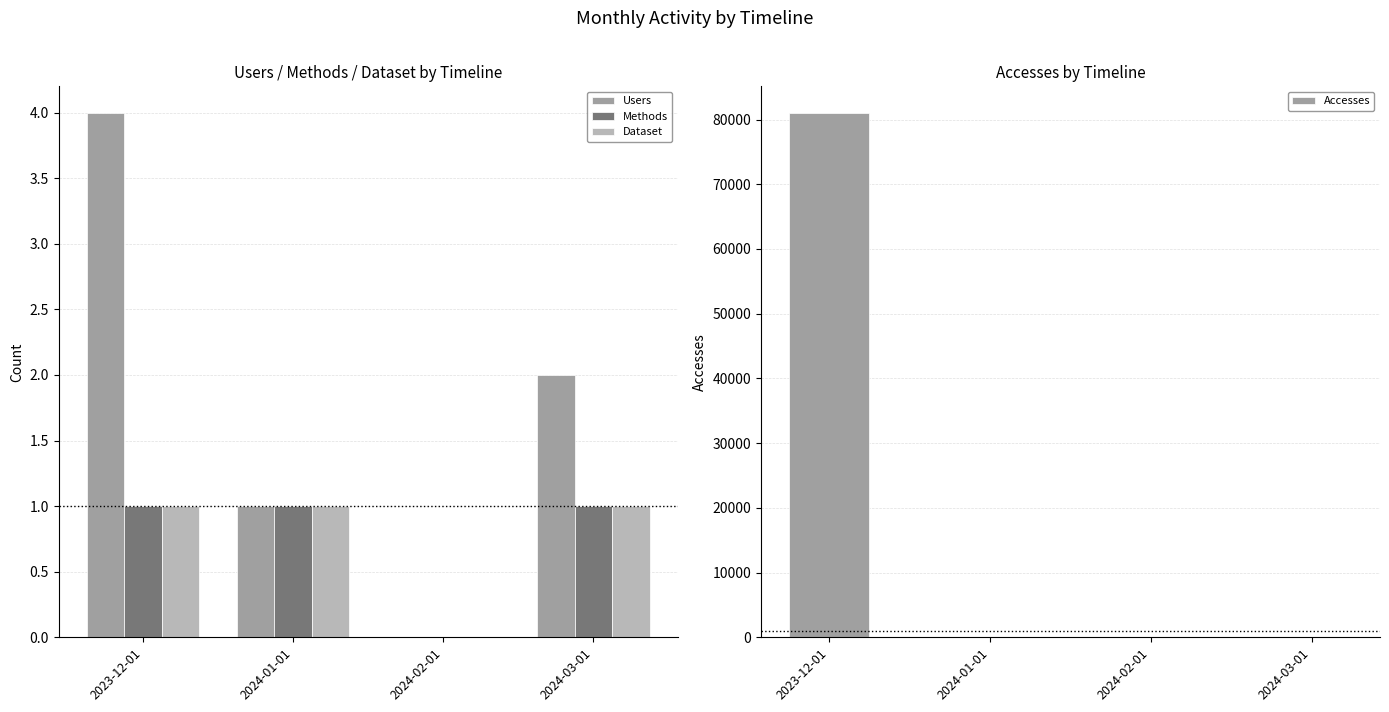

Which series has the largest total across all categories?

Accesses